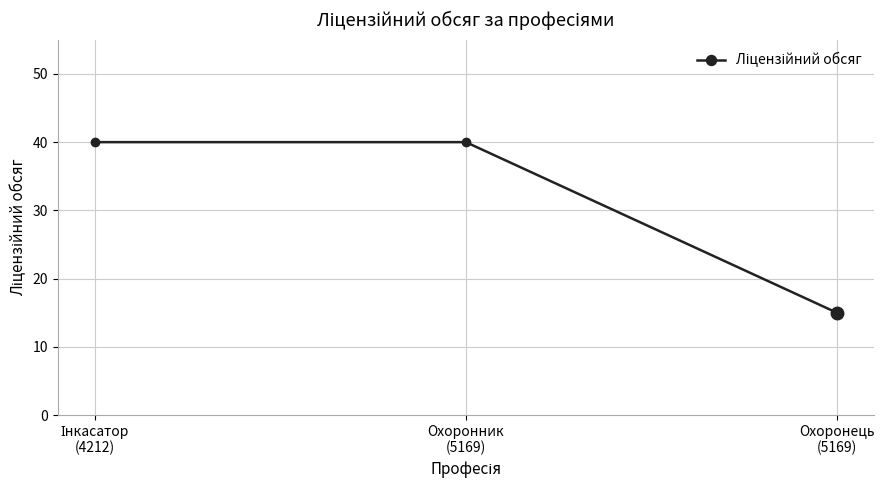

Reading left to right, list all the values displayed in this chart.

40	40	15